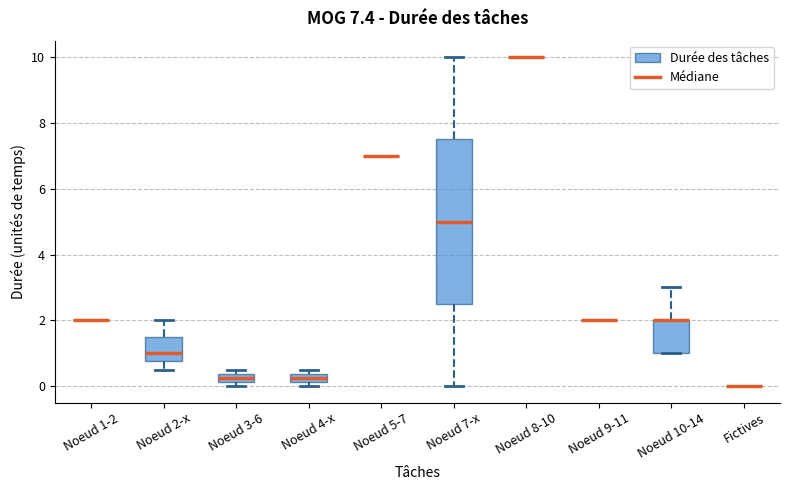

Comparing the boxes themselves (not the whiskers), which one is the tallest?

Noeud 7-x